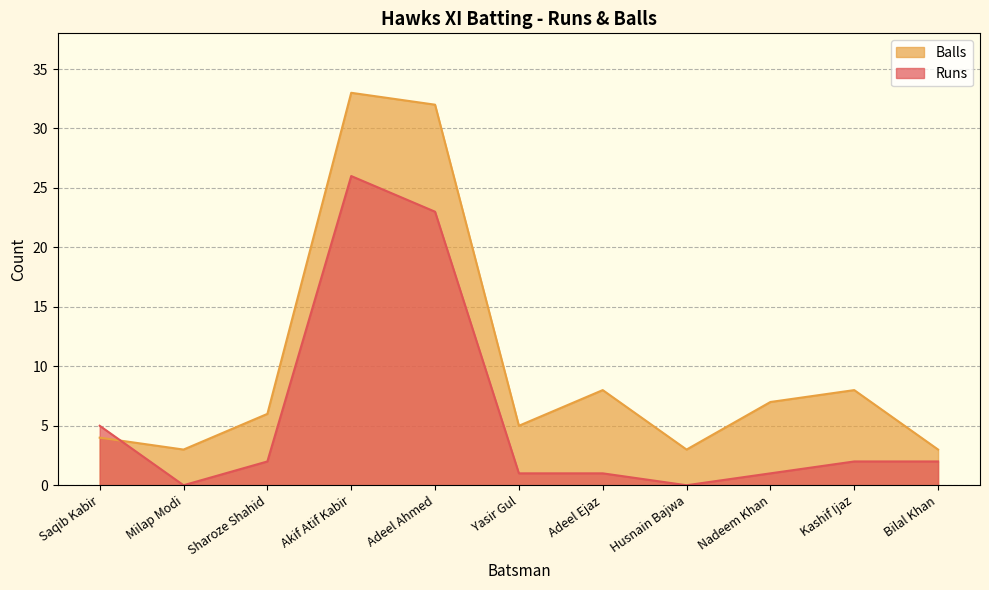

At which category does Runs reach its first local valley?

Milap Modi